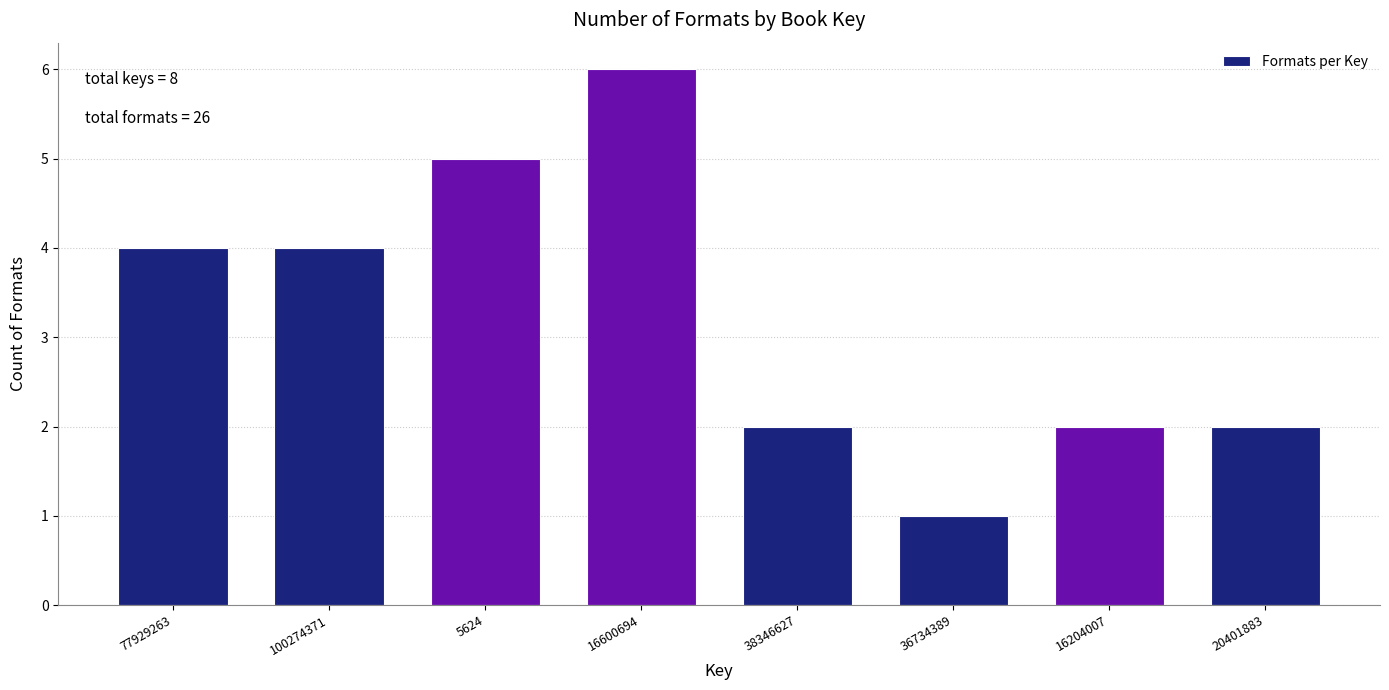

Reading left to right, transcribe all the data shown in this chart.

4	4	5	6	2	1	2	2